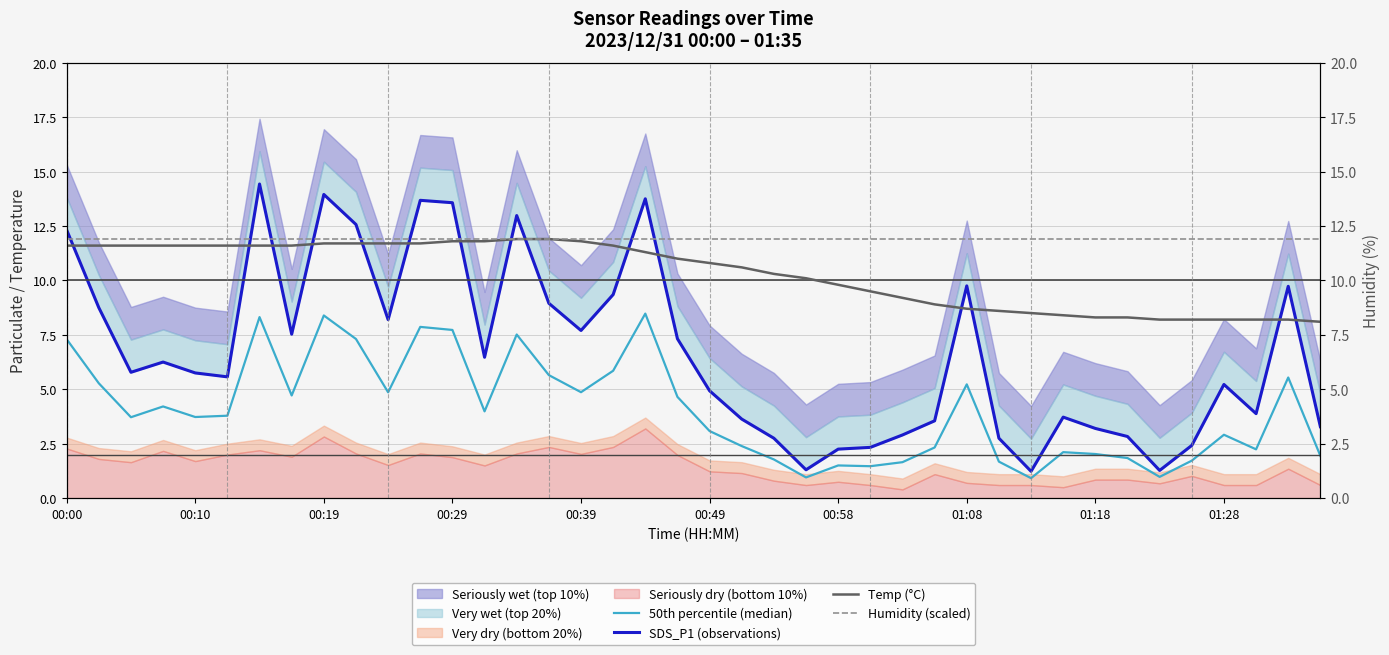

True or false: Humidity (scaled) and 50th percentile (median) intersect in this chart.

False